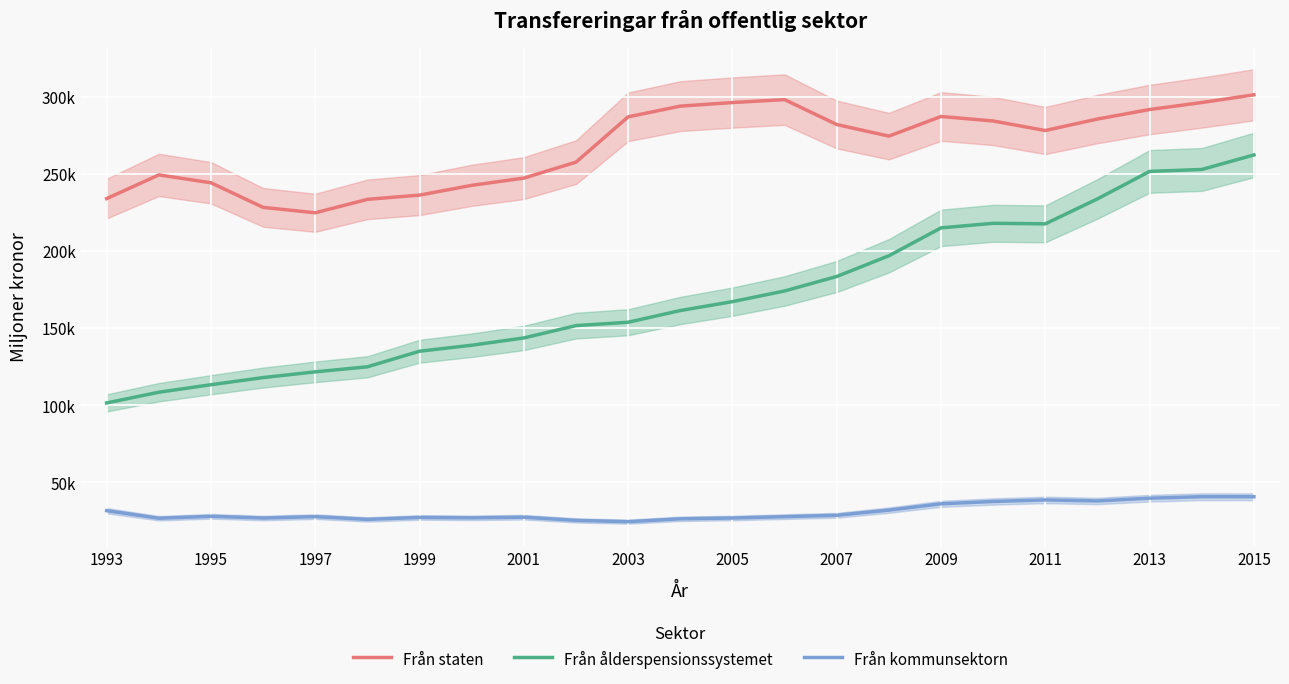

Reading left to right, transcribe all the data shown in this chart.

Från staten: 233920	249278	244168	228212	224715	233430	236180	242514	247206	257557	286922	293871	296194	298094	281932	274419	287156	284239	278052	285499	291668	296192	301215
Från ålderspensionssystemet: 101438	108371	113244	117864	121578	124862	134961	138840	143564	151562	153742	161338	167103	174021	183412	196856	214931	217891	217541	233737	251545	252801	262213
Från kommunsektorn: 31577	26674	27923	26811	27712	25910	27180	26943	27352	25261	24427	26298	26816	27702	28586	31930	36011	37537	38536	37879	39656	40610	40602